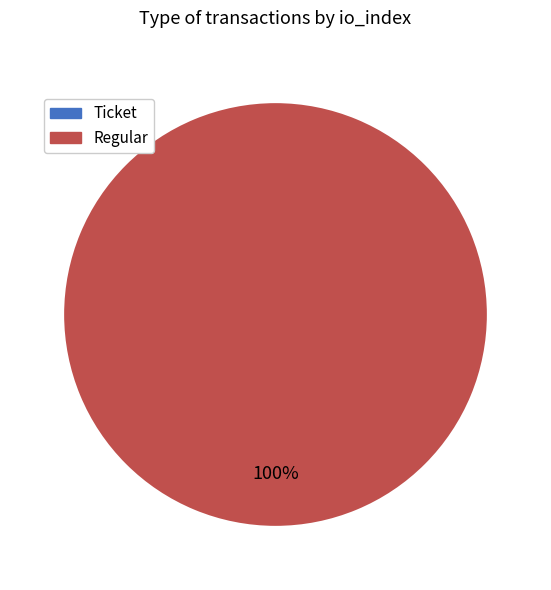

How many slices are in this pie chart?

2